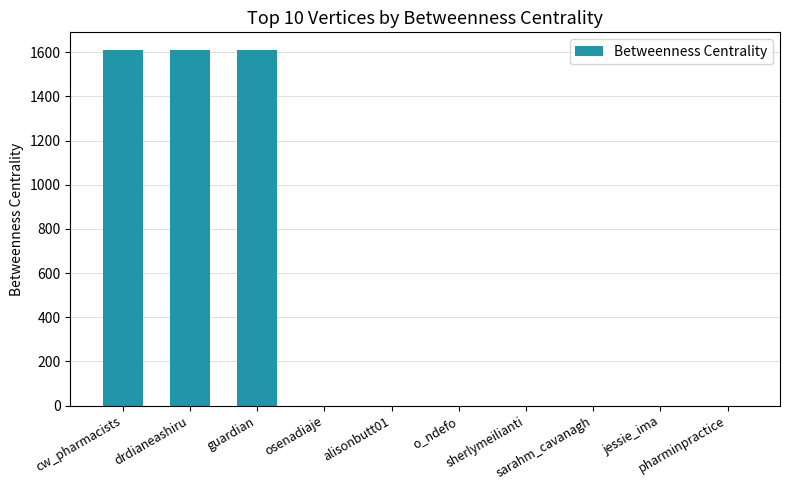

Read the value at cw_pharmacists.

1610.0